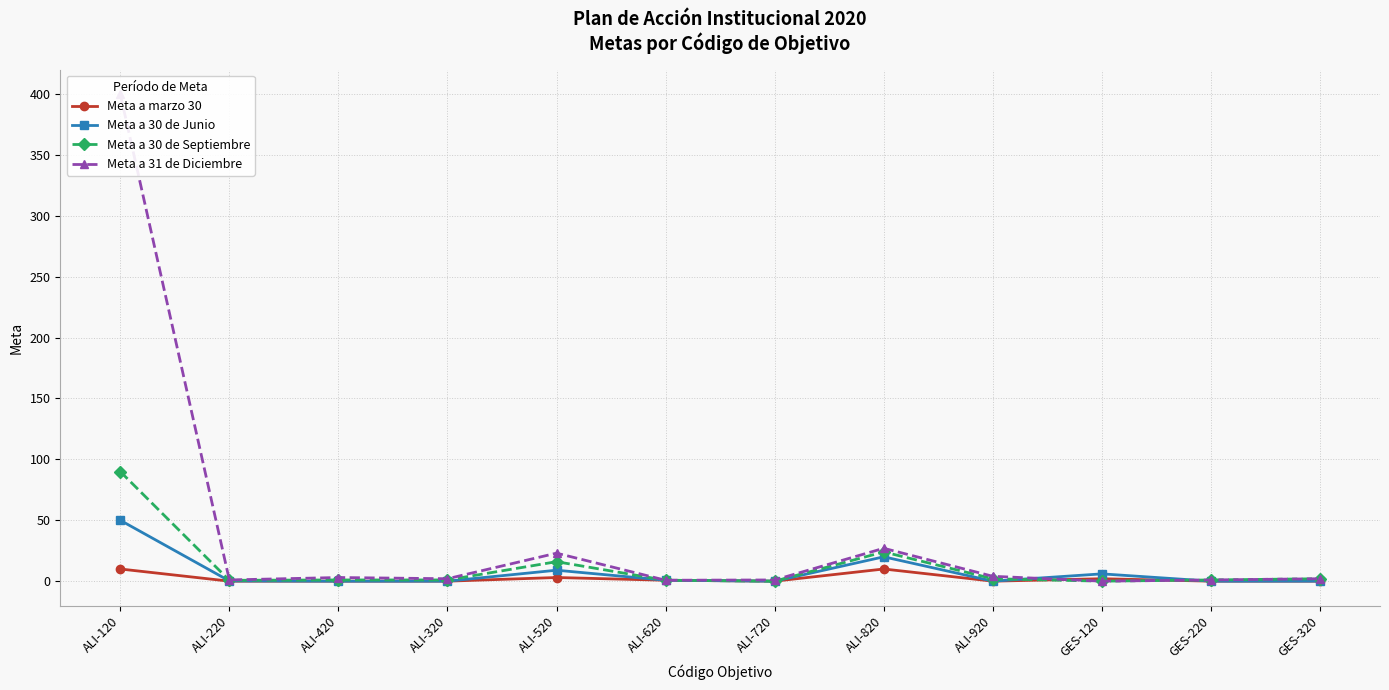

What is the total value across all series at GES-220?

2.0